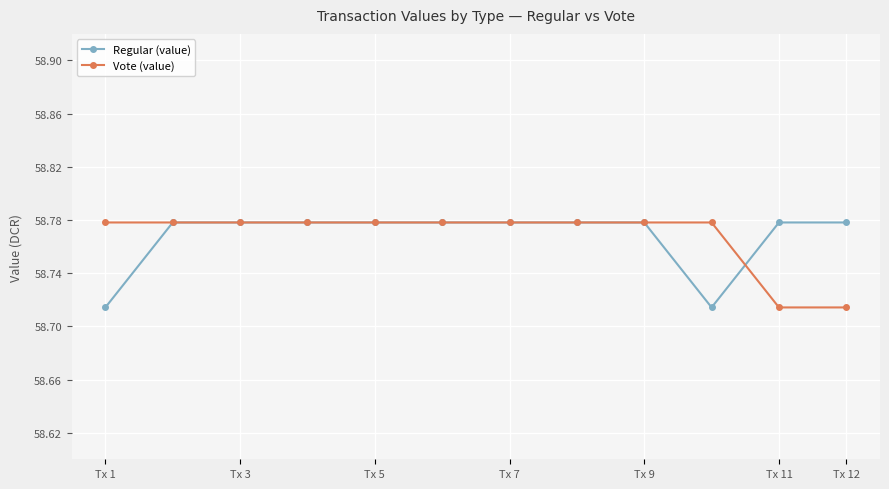

Count the Vote (value) values in the range 58 to 59.

12